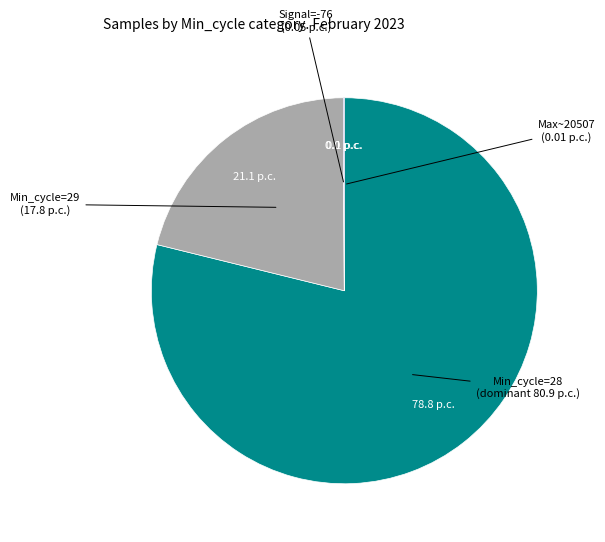

Does any single category account for the majority?

Yes